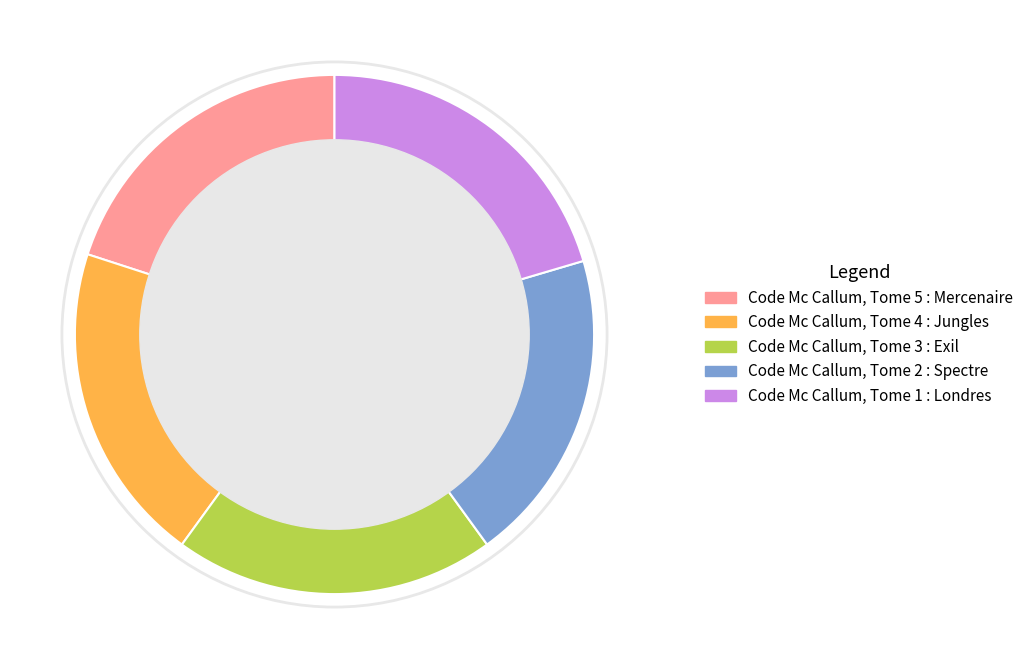

Is the sum of Code Mc Callum, Tome 5 : Mercenaire and Code Mc Callum, Tome 4 : Jungles greater than half?

No